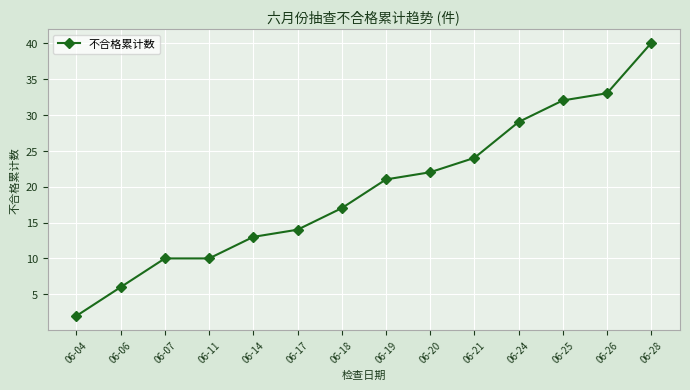

What is the difference between the maximum and second lowest values?

34